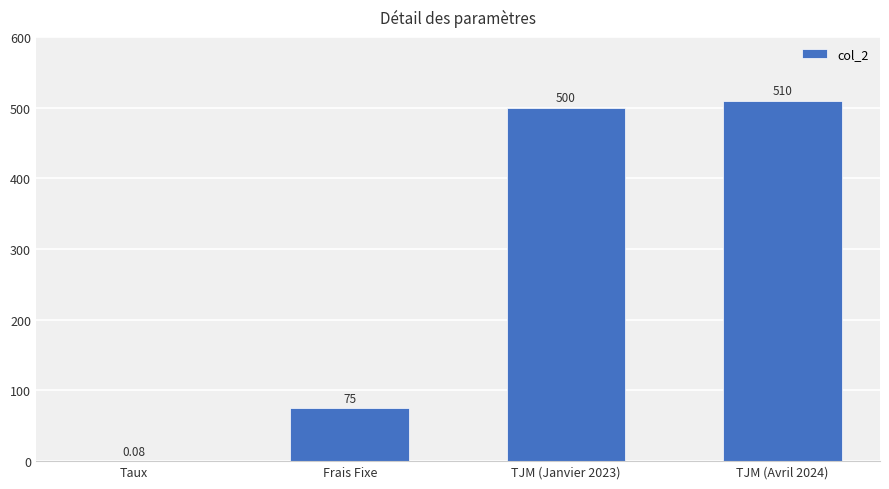

Which has a higher value, Taux or TJM (Avril 2024)?

TJM (Avril 2024)